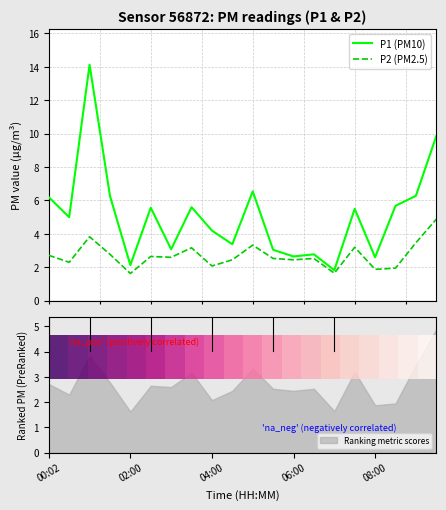

Does the chart display data point markers on the line(s)?

No